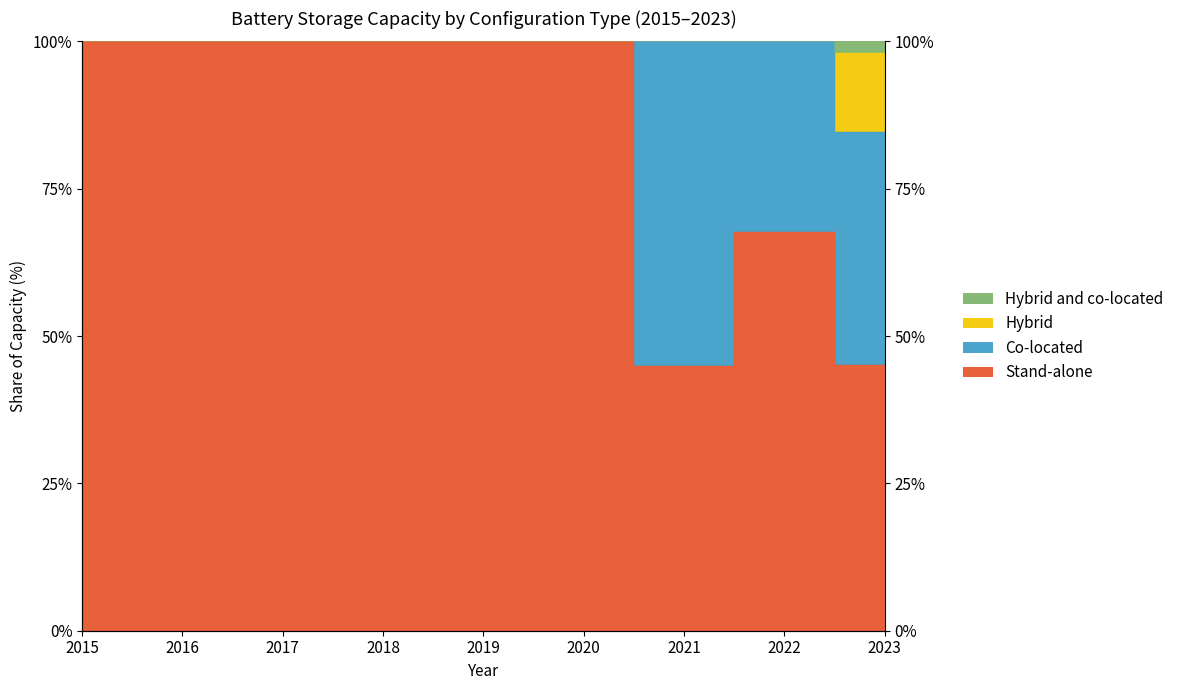

What is the difference between the Hybrid values at 2020 and 2023?

15.4